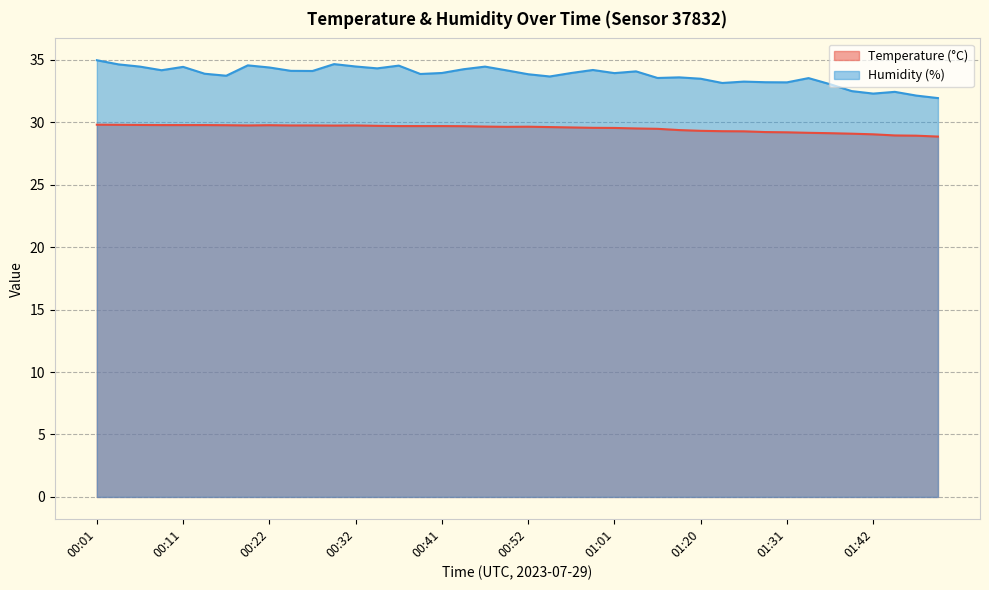

Rank the series by their maximum value, from highest to lowest.

Humidity (%), Temperature (°C)